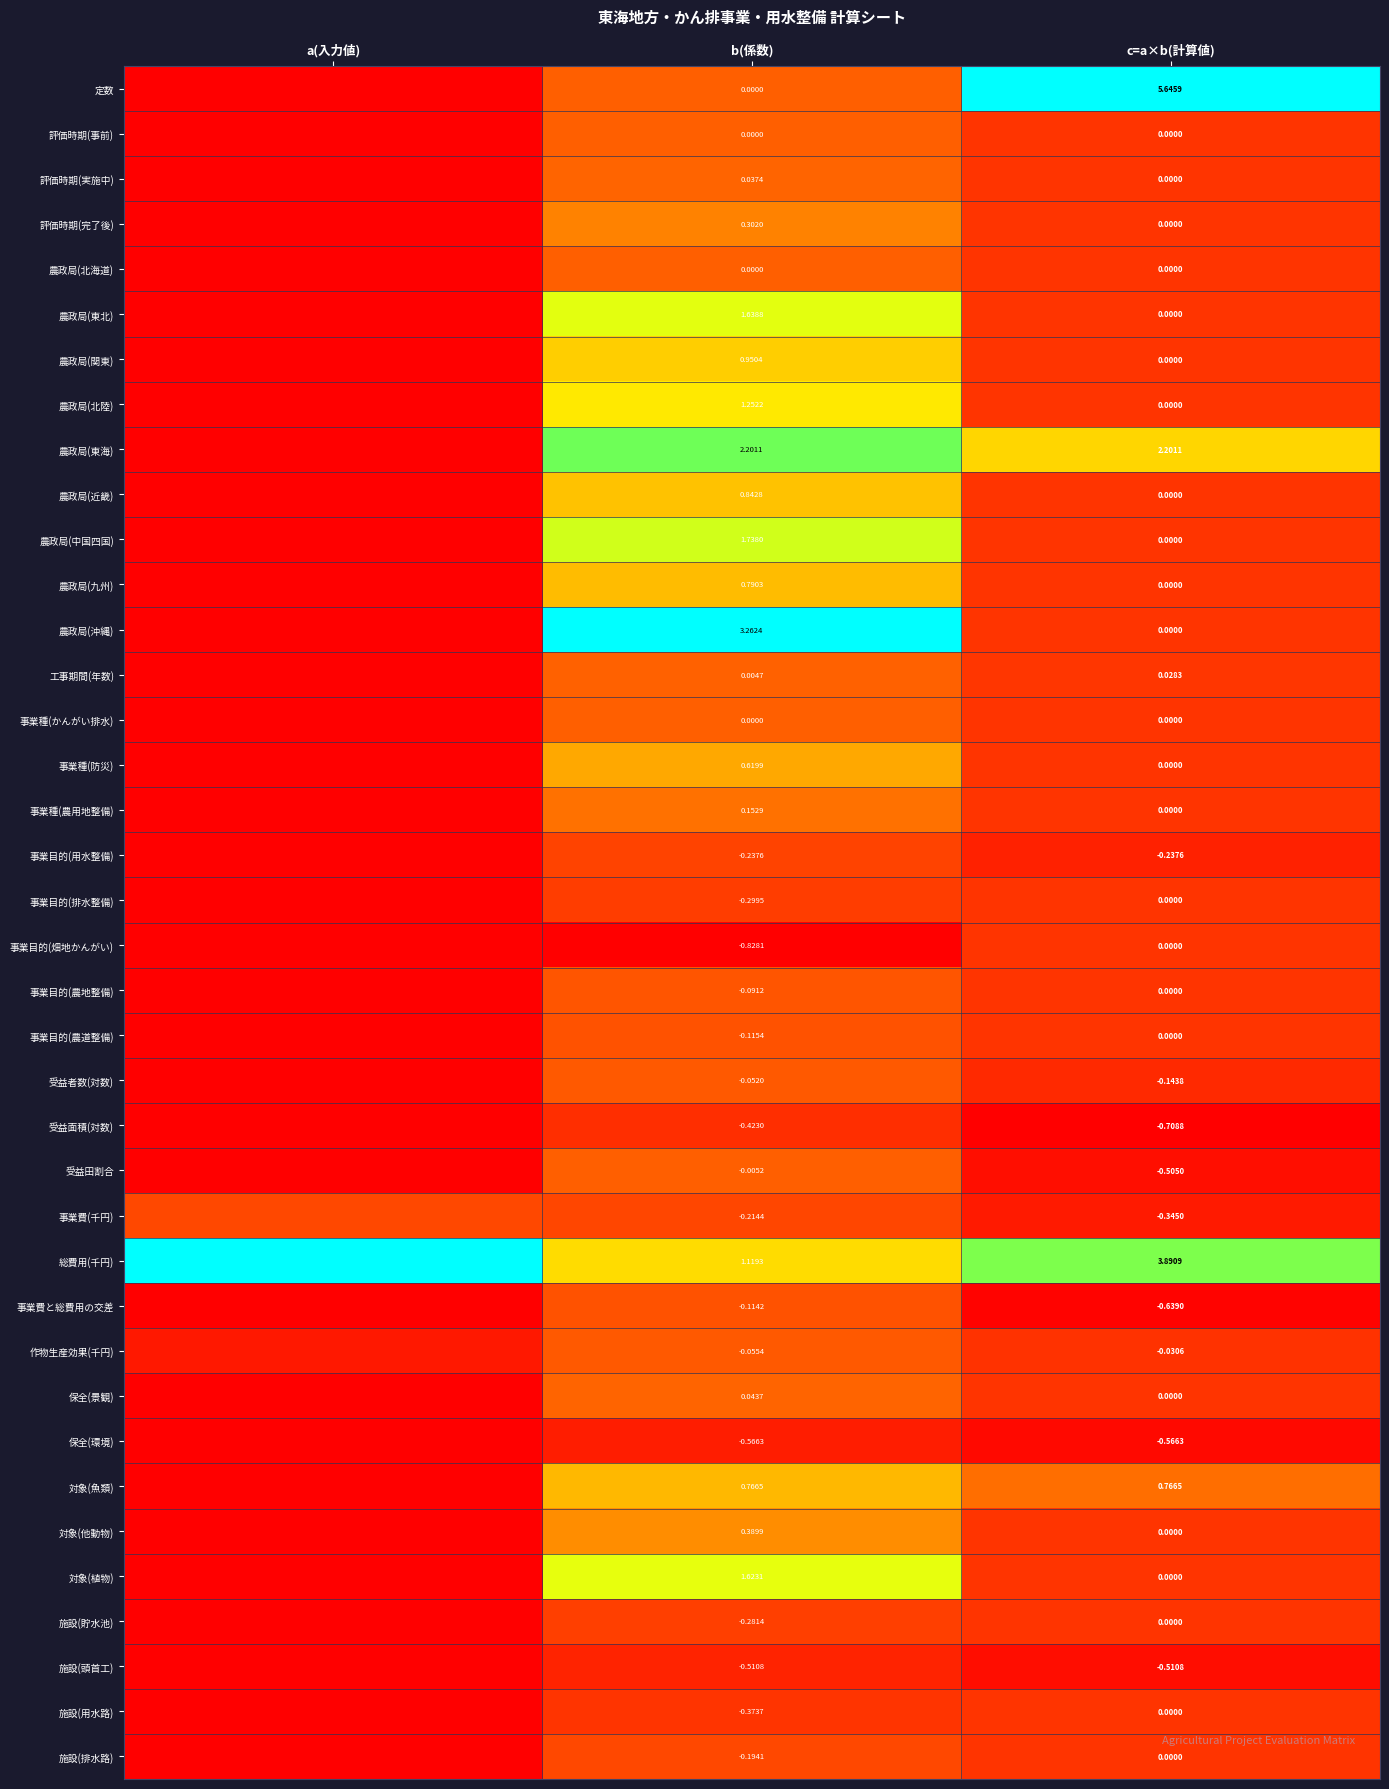

Between b(係数) and c=a×b(計算値), which series saw the biggest shift?

定数